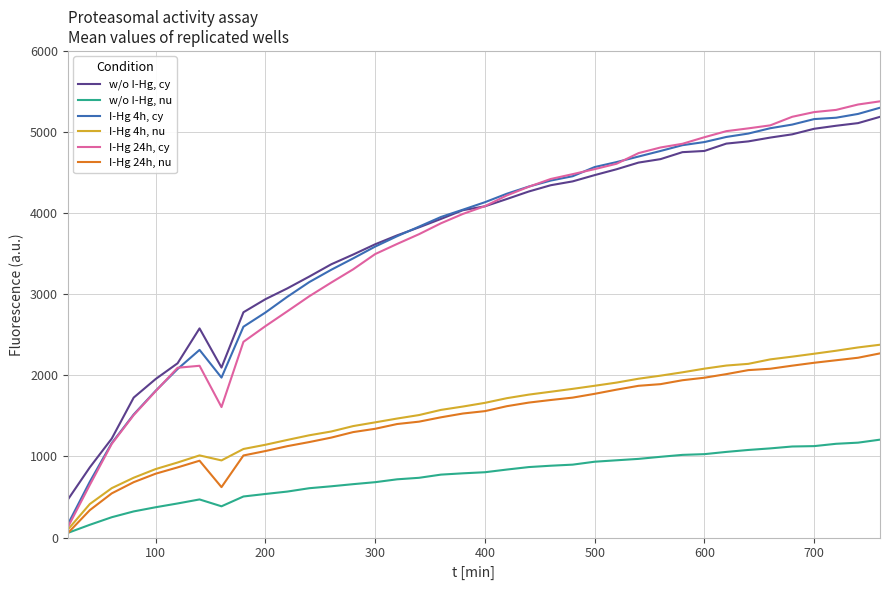

True or false: w/o I-Hg, nu and I-Hg 4h, cy intersect in this chart.

False